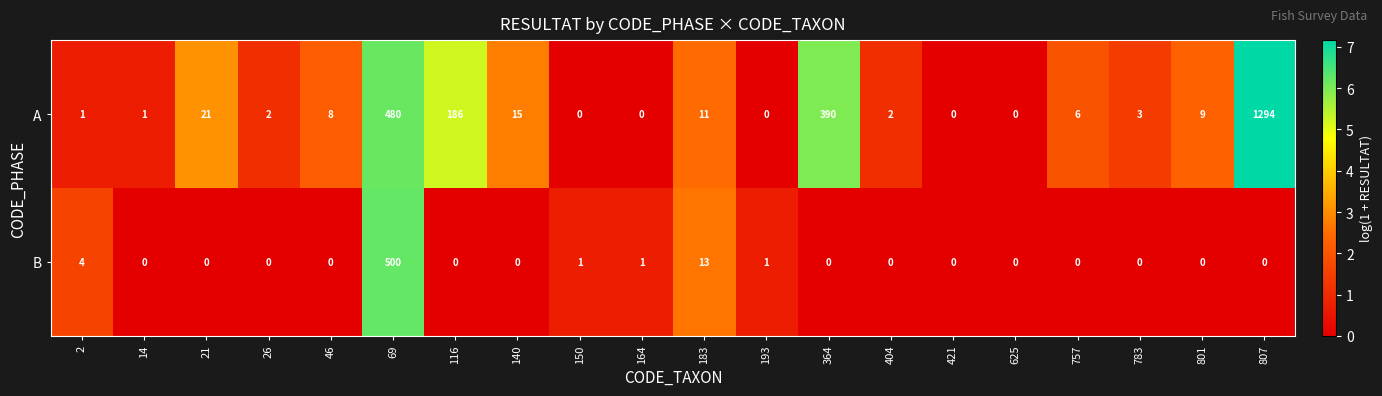

At 404, list the series in order from smallest to largest.

B, A